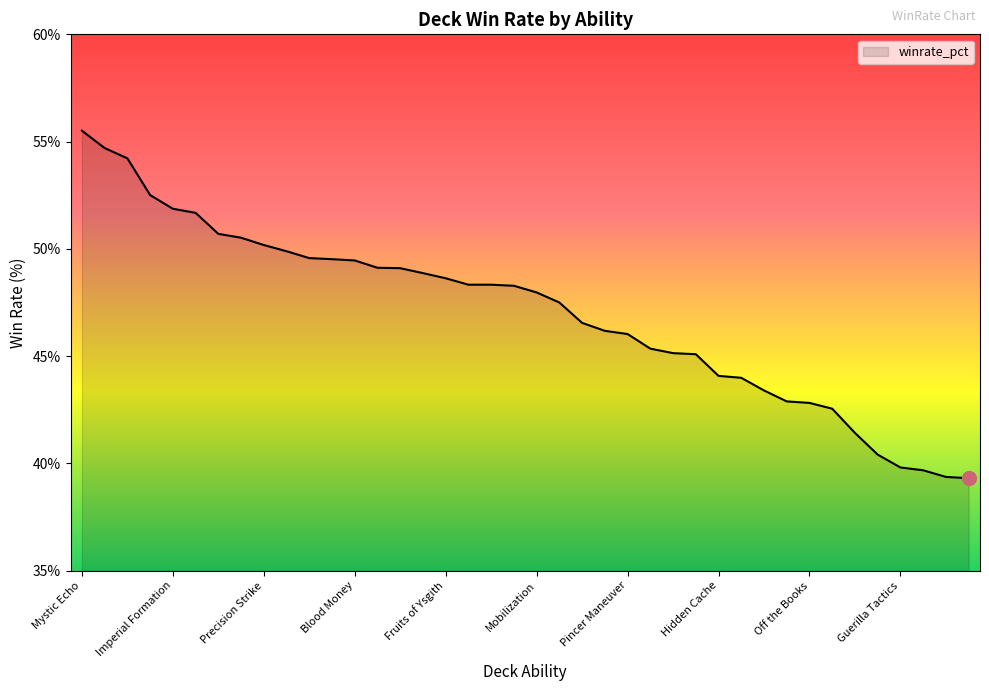

What is the minimum value shown in the chart?

39.3